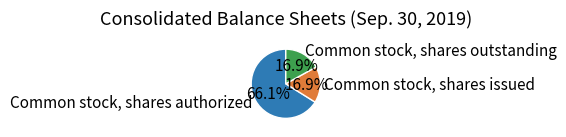

The Common stock, shares authorized slice represents 76% of the pie. True or false?

False